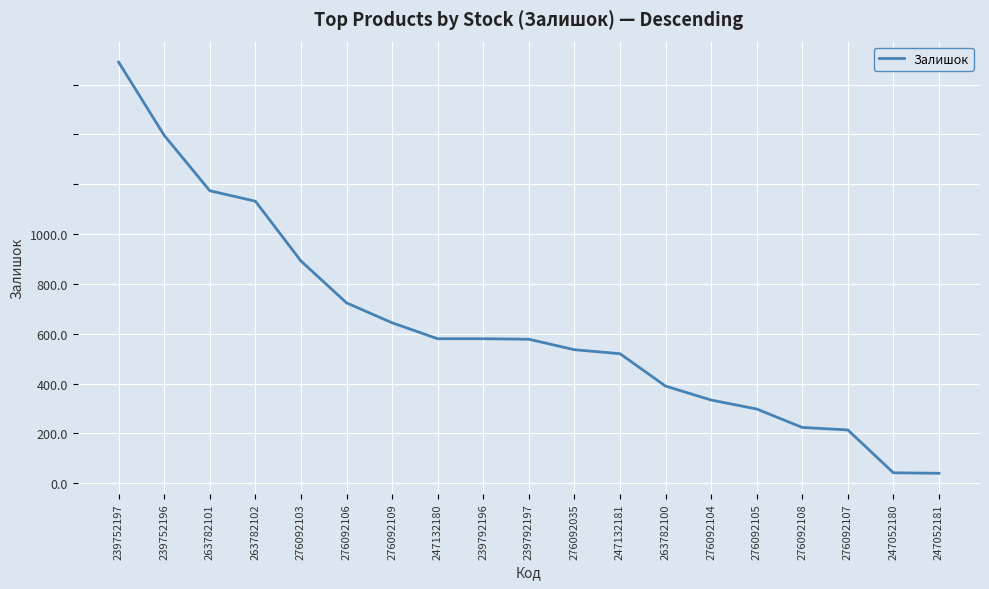

Does the chart have visible grid lines?

Yes